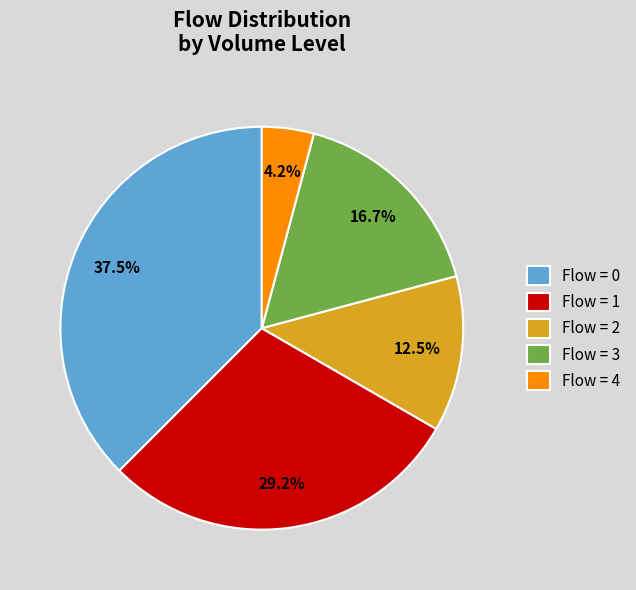

What is the total percentage of Flow = 4 and Flow = 0?

41.7%